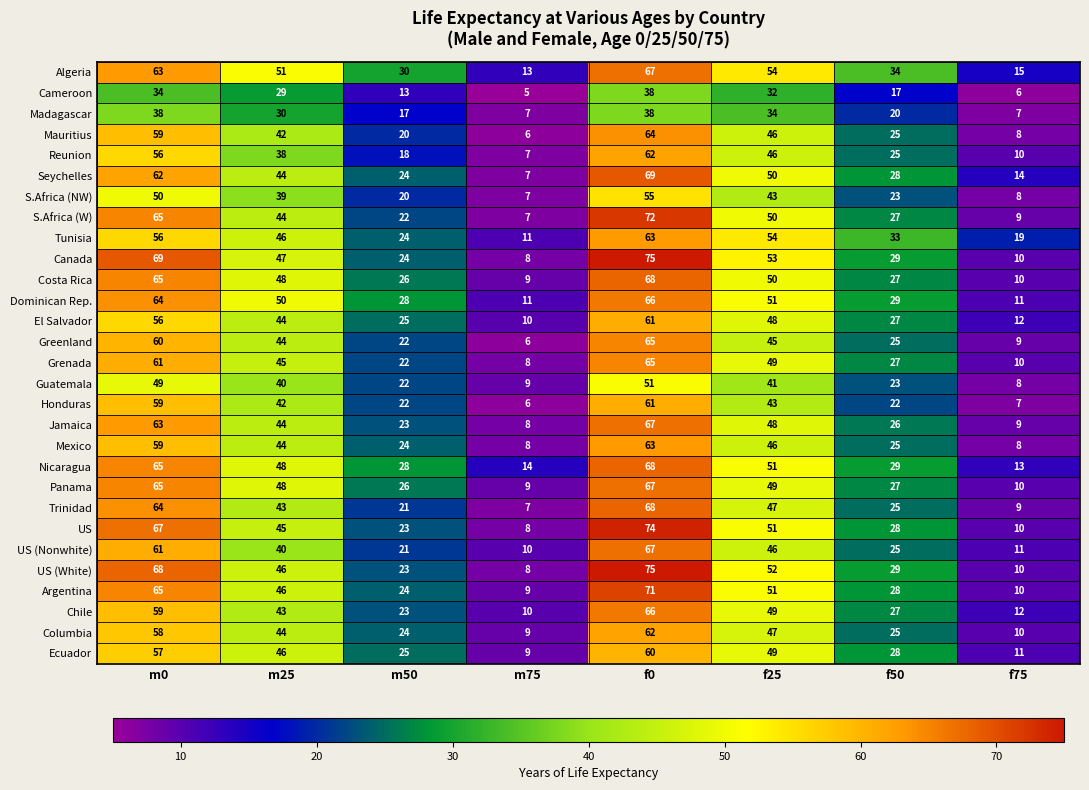

Where is Panama nearest to the value 38?

m25